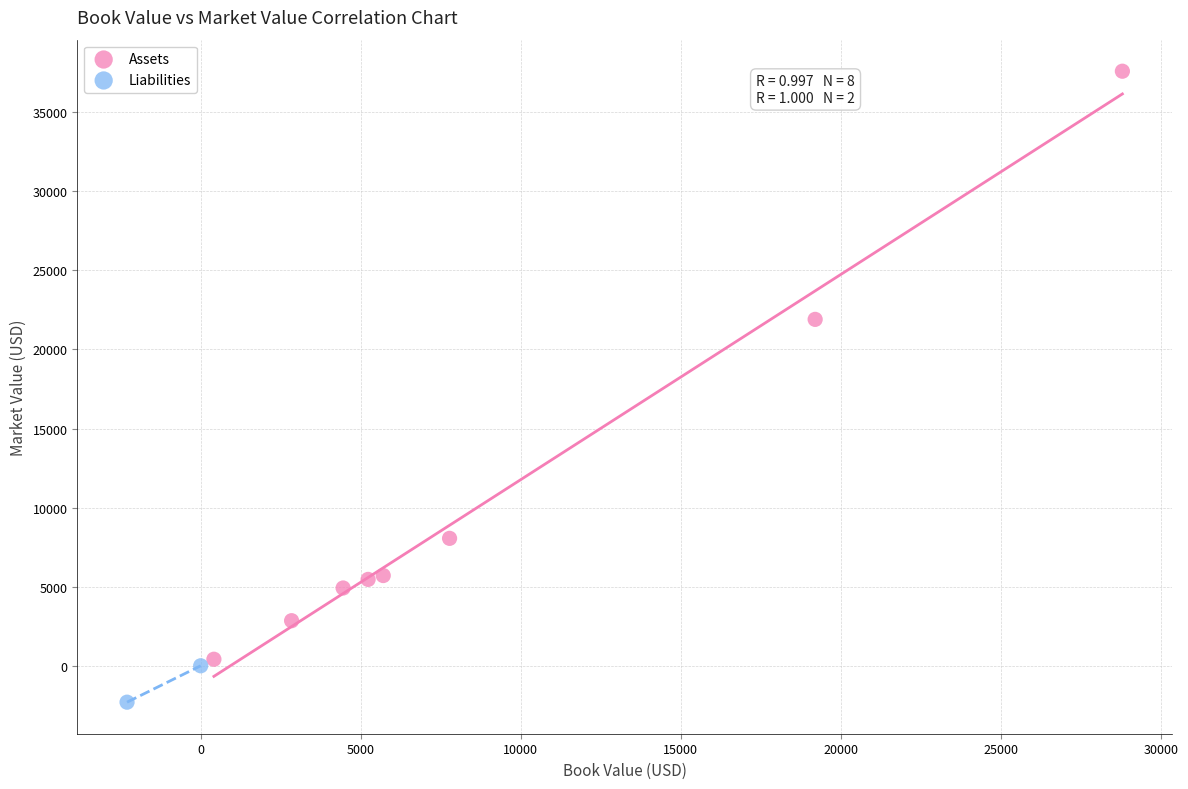

Which series has the largest Y range (max minus min)?

Assets